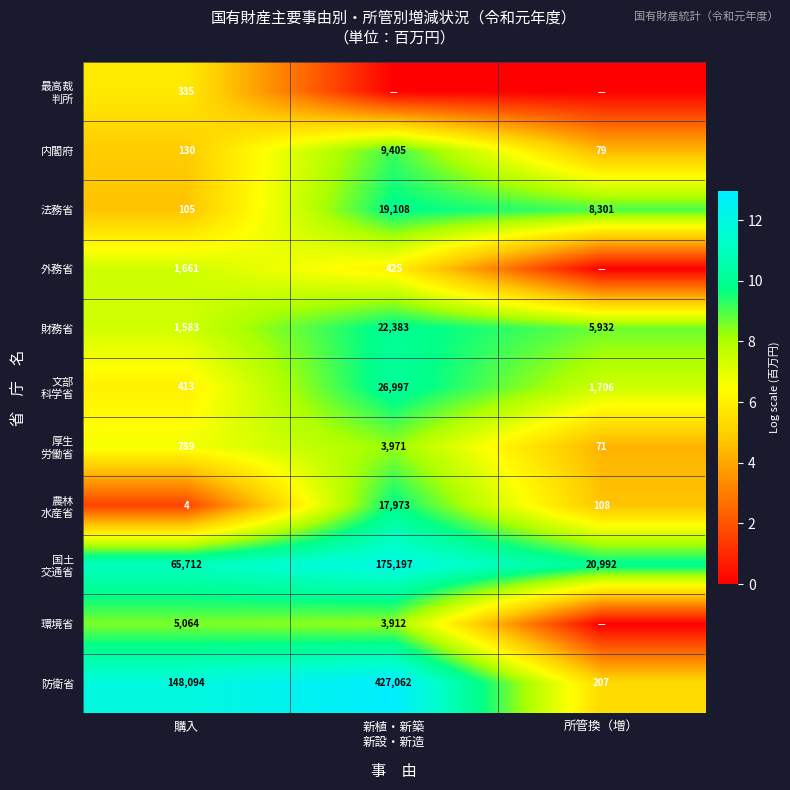

What is the total value across all series at 購入?

223890